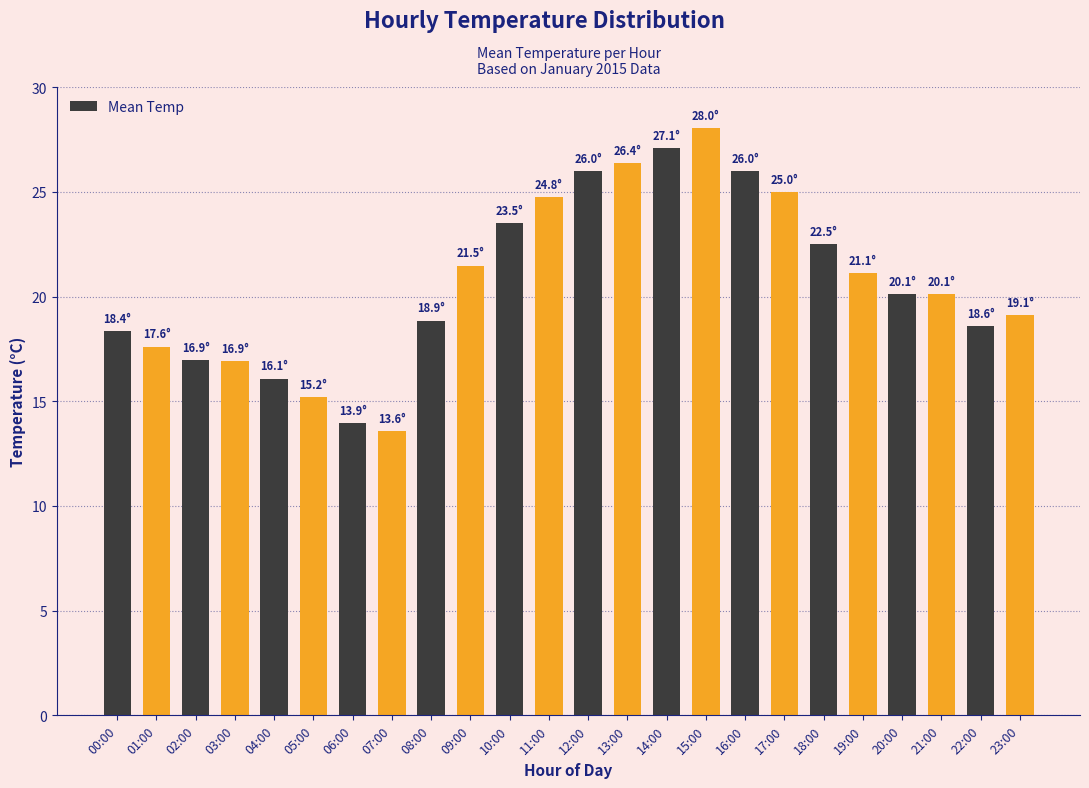

What is the average value?

20.7